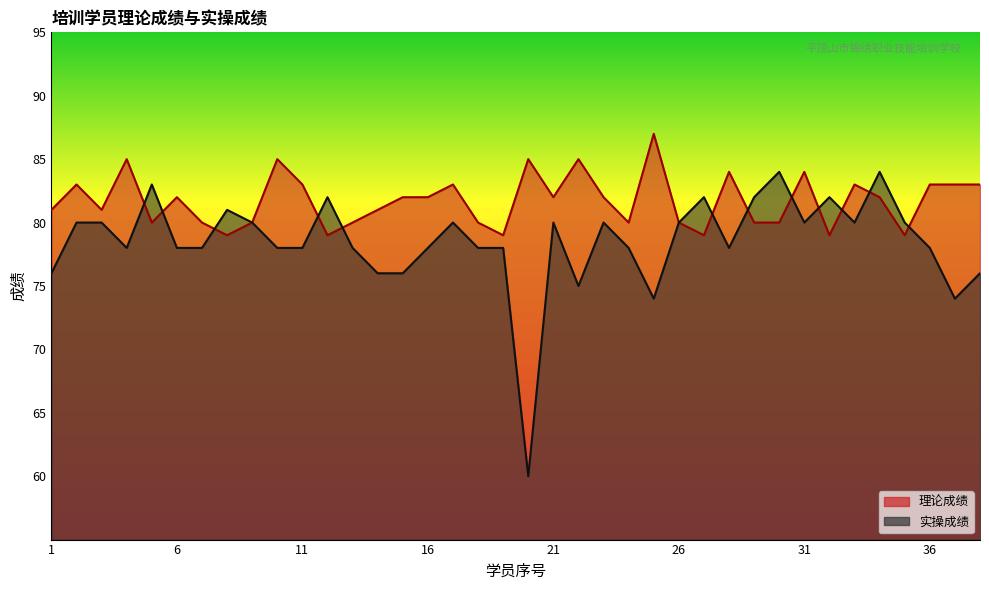

The value of 实操成绩 at 18 is 78. True or false?

True